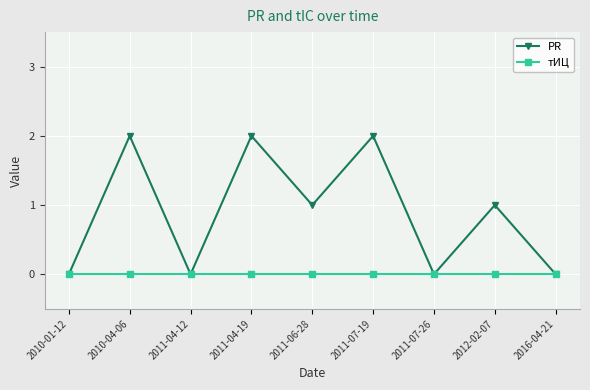

How many series are shown in this chart?

2